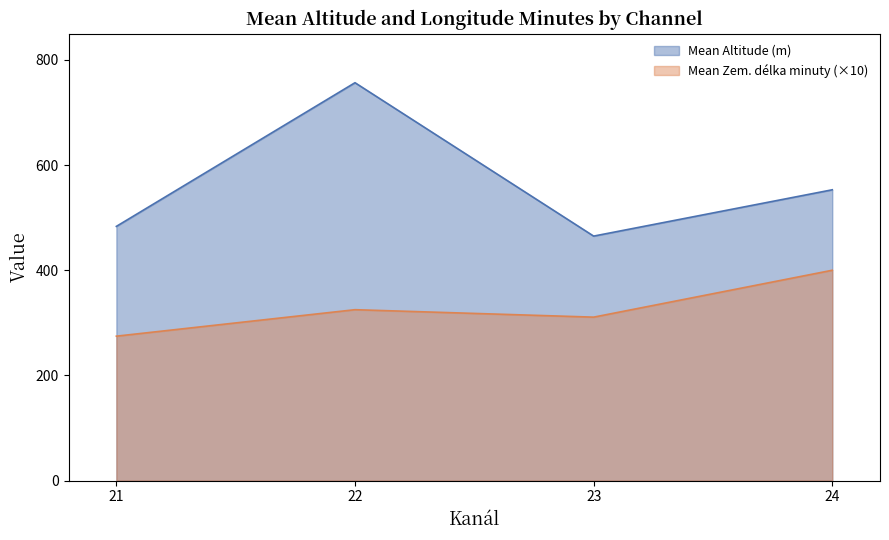

Is it true that Mean Zem. délka minuty equals 47.1 at 25?

False